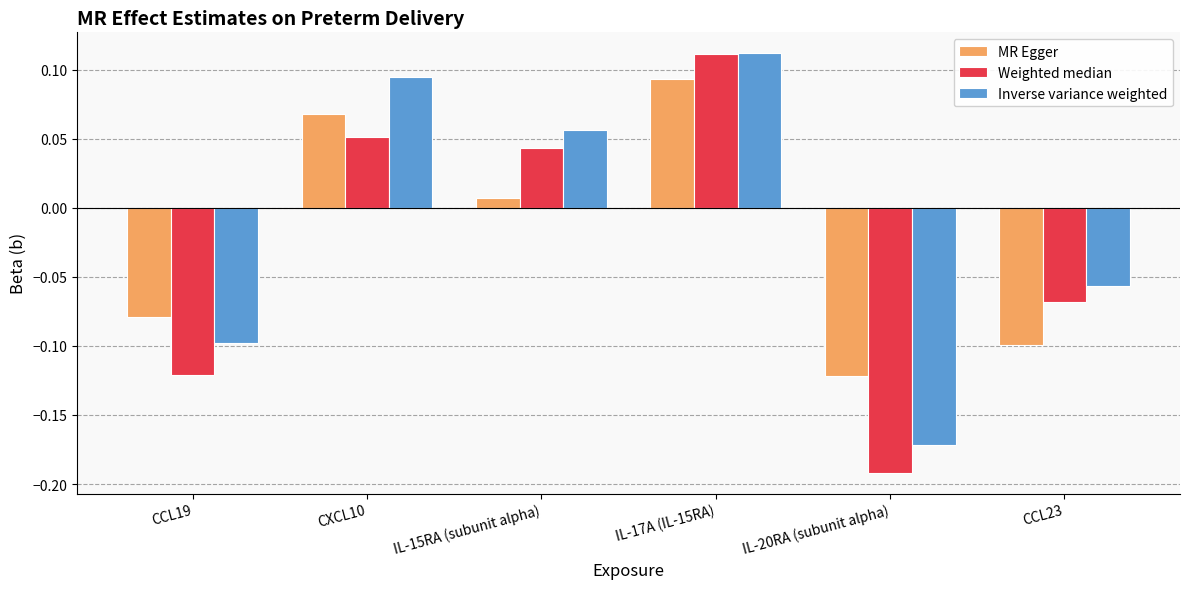

Rank the categories by Weighted median value from highest to lowest.

IL-17A (IL-15RA), CXCL10, IL-15RA (subunit alpha), CCL23, CCL19, IL-20RA (subunit alpha)